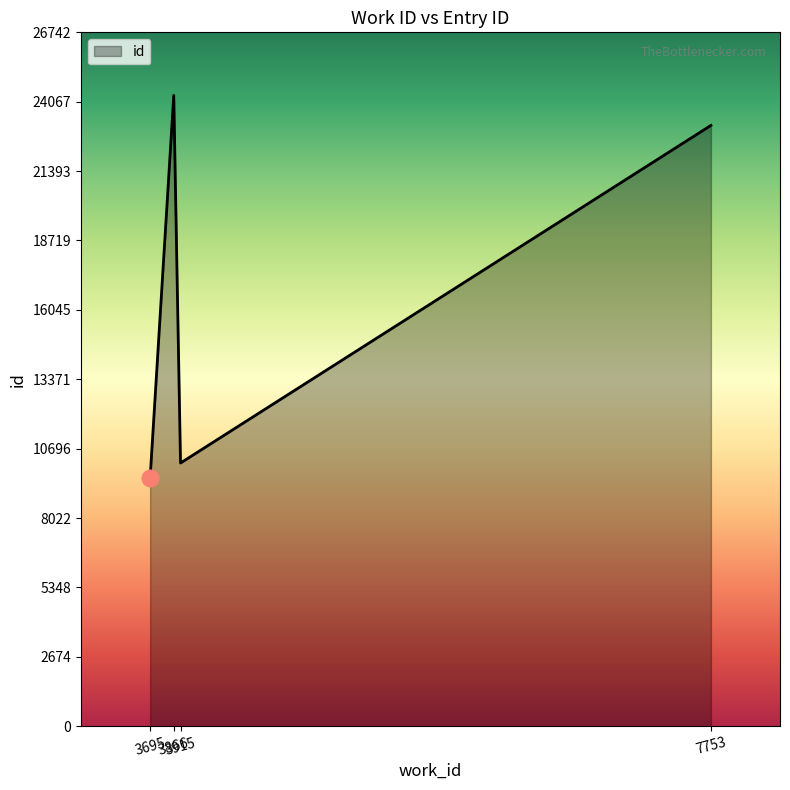

What is the sum of all values?

67177